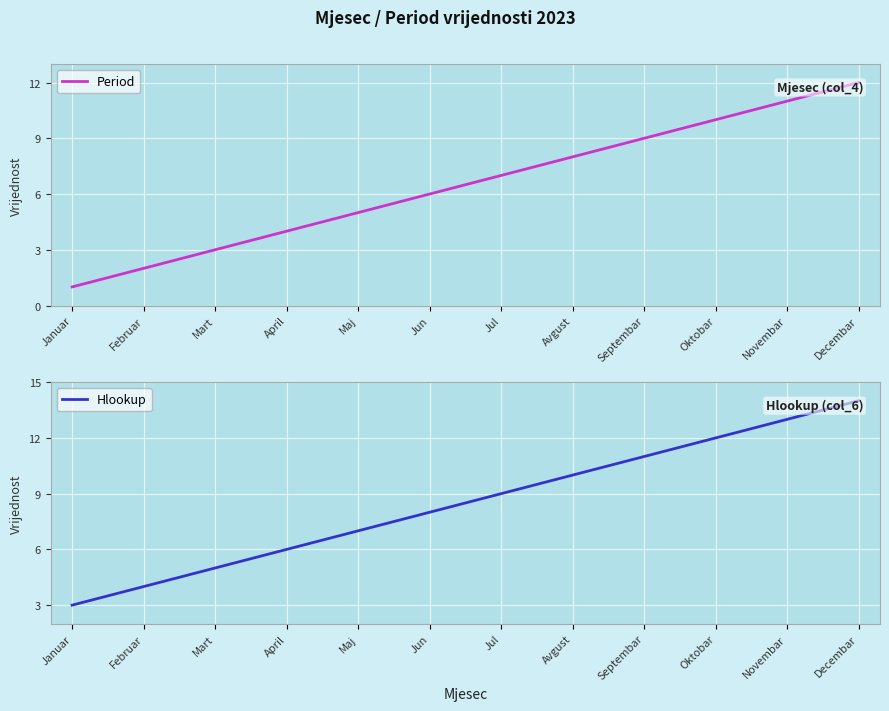

At April, list the series in order from smallest to largest.

Period, Hlookup